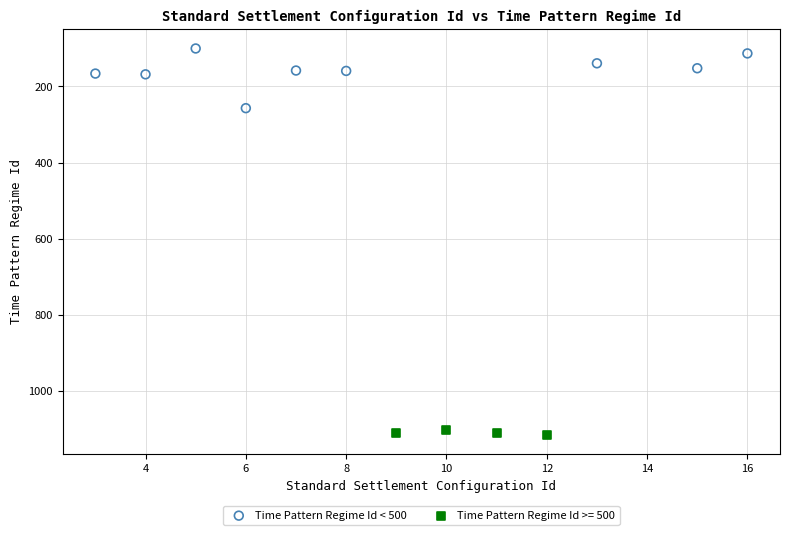

Which series reaches the minimum Y coordinate?

Time Pattern Regime Id < 500